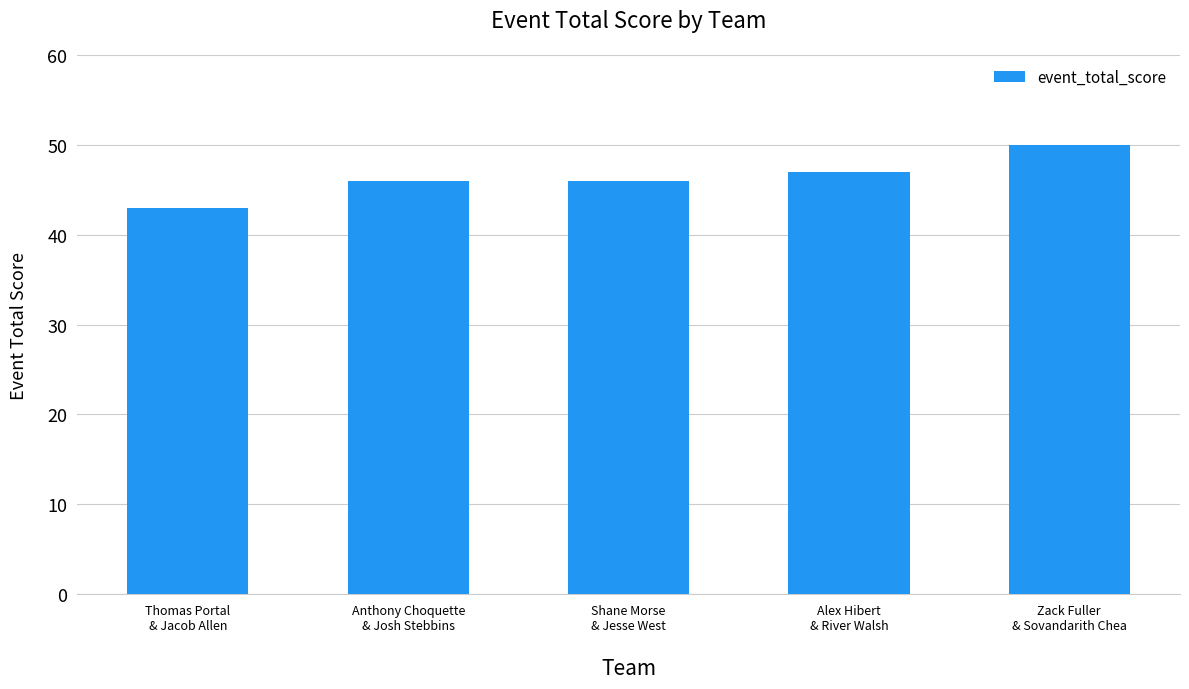

Read the value at Anthony Choquette
& Josh Stebbins.

46